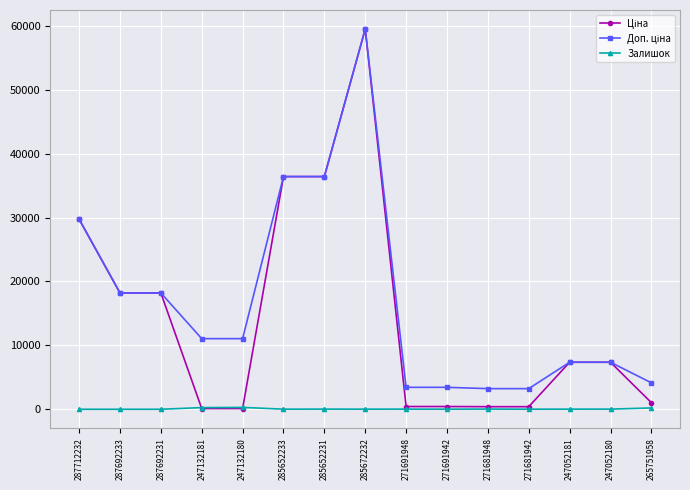

At which category is the sum across all series the highest?

285672232